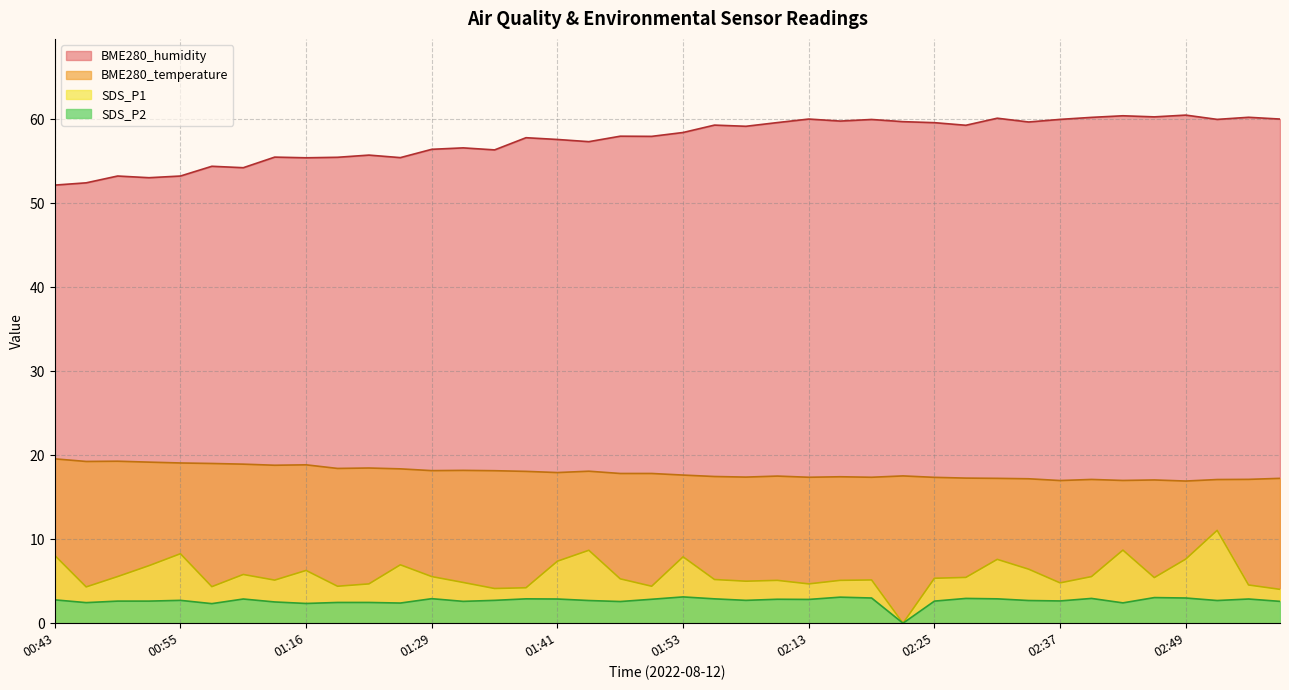

Is it true that BME280_temperature equals 18.1 at 01:38?

True